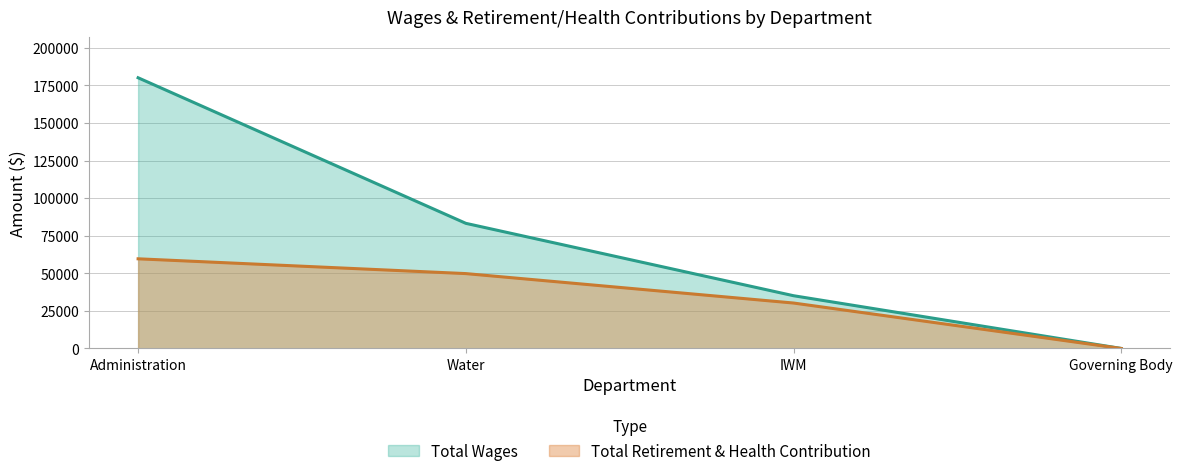

How many positive values does the Total Retirement & Health Contribution series have?

3